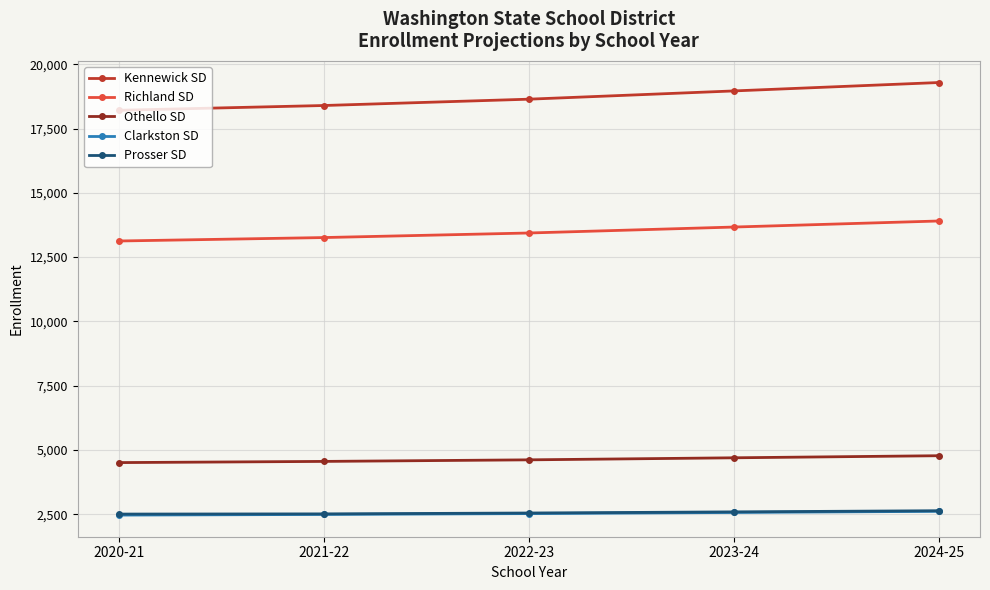

What is the difference between the highest and lowest values at 2021-22?

15908.4